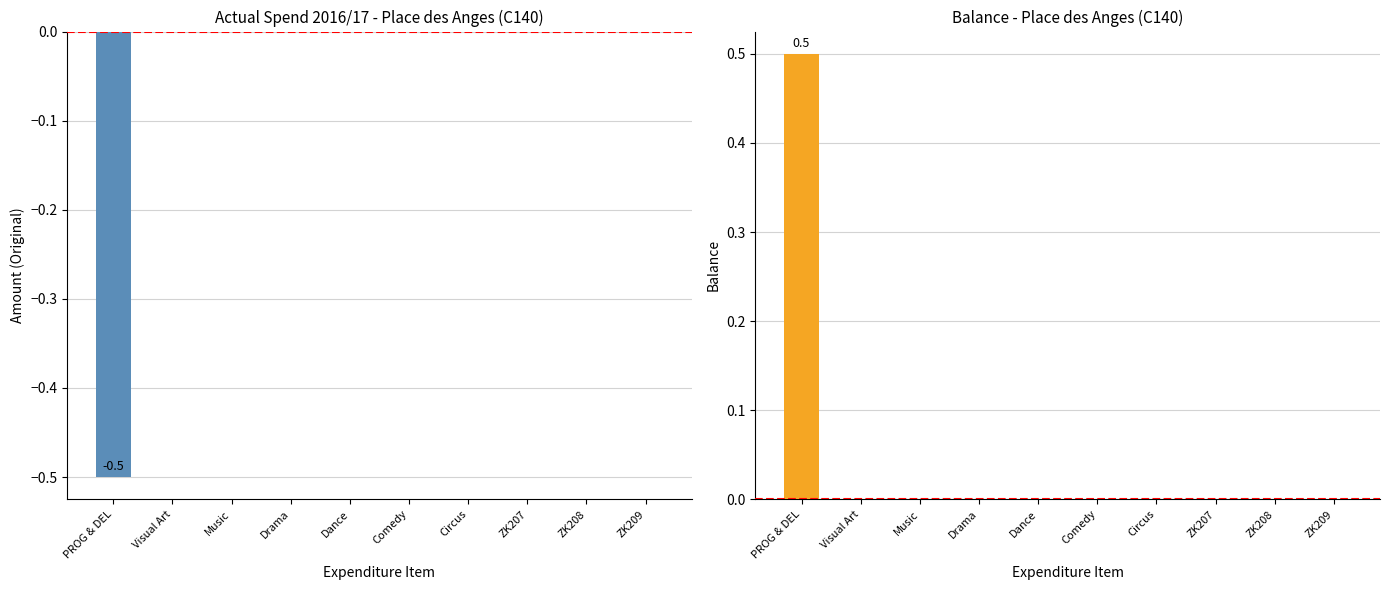

What is the label of the 8th bar from the right?

Music